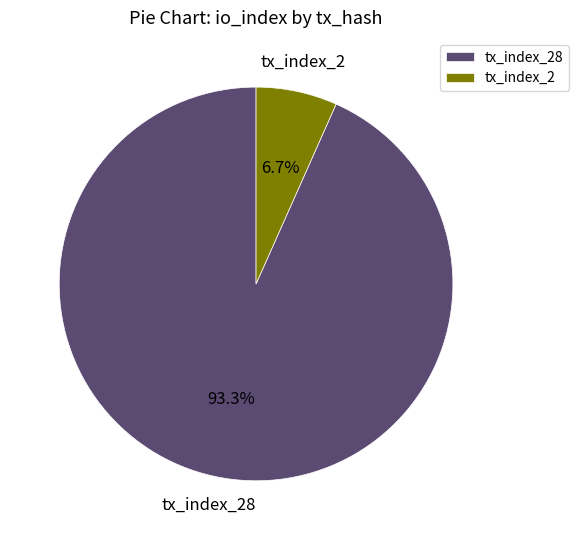

Is the sum of tx_index_28 and tx_index_2 greater than half?

Yes